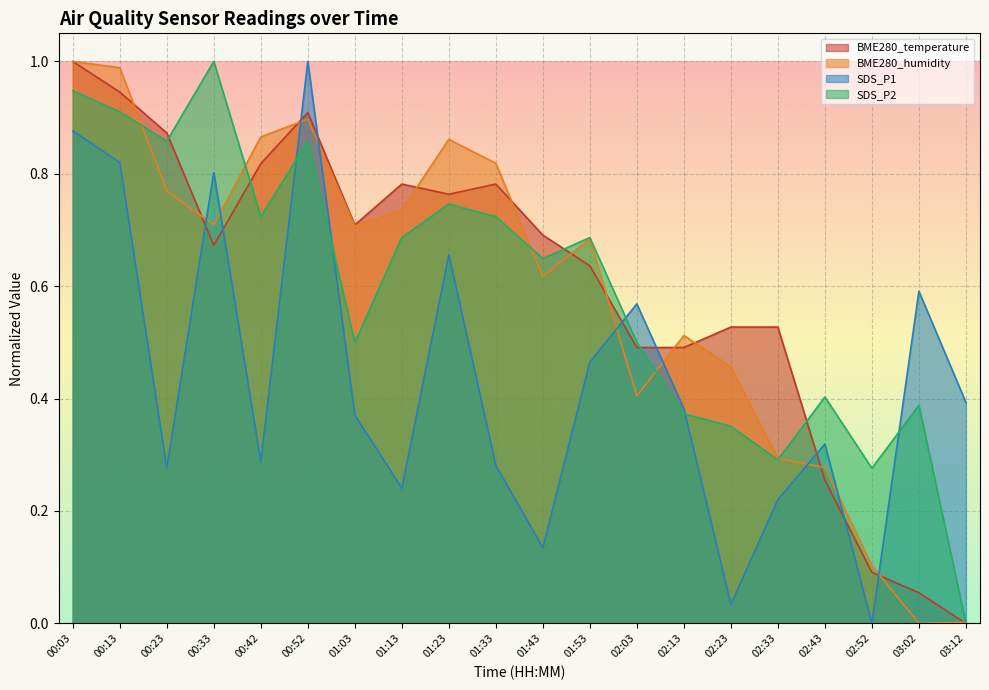

The value of SDS_P1 at 00:13 is 0.8. True or false?

True